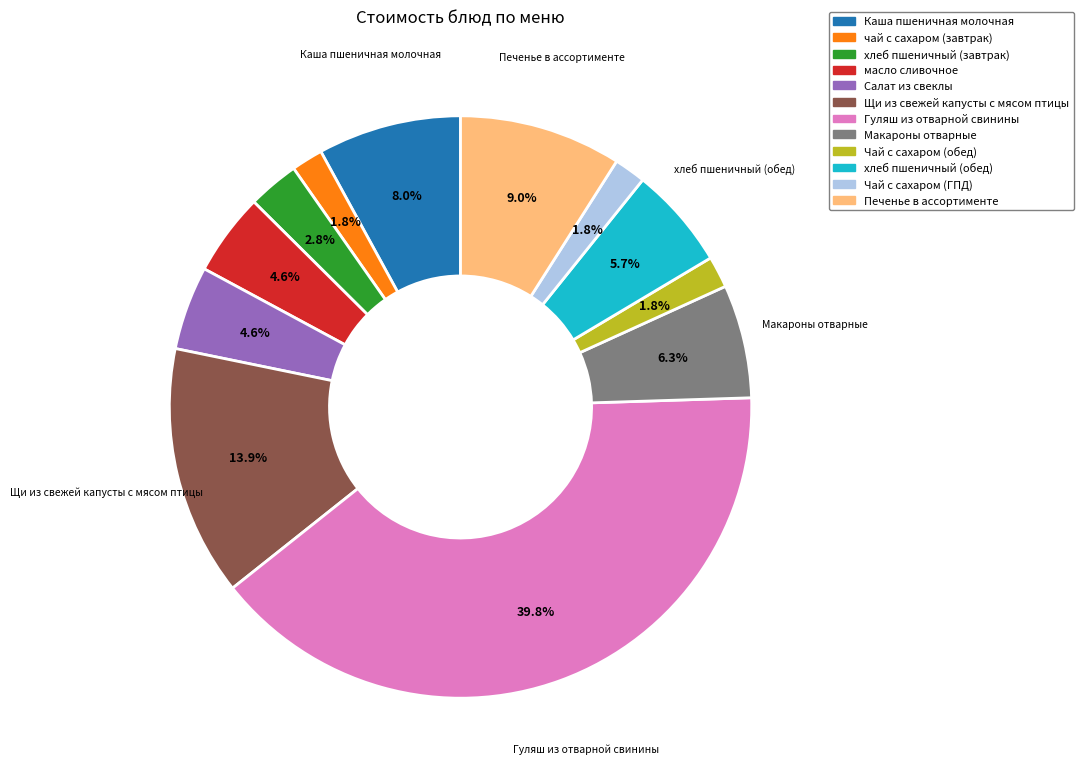

To the nearest percent, what is the difference between the хлеб пшеничный (завтрак) and масло сливочное slice percentages?

2%